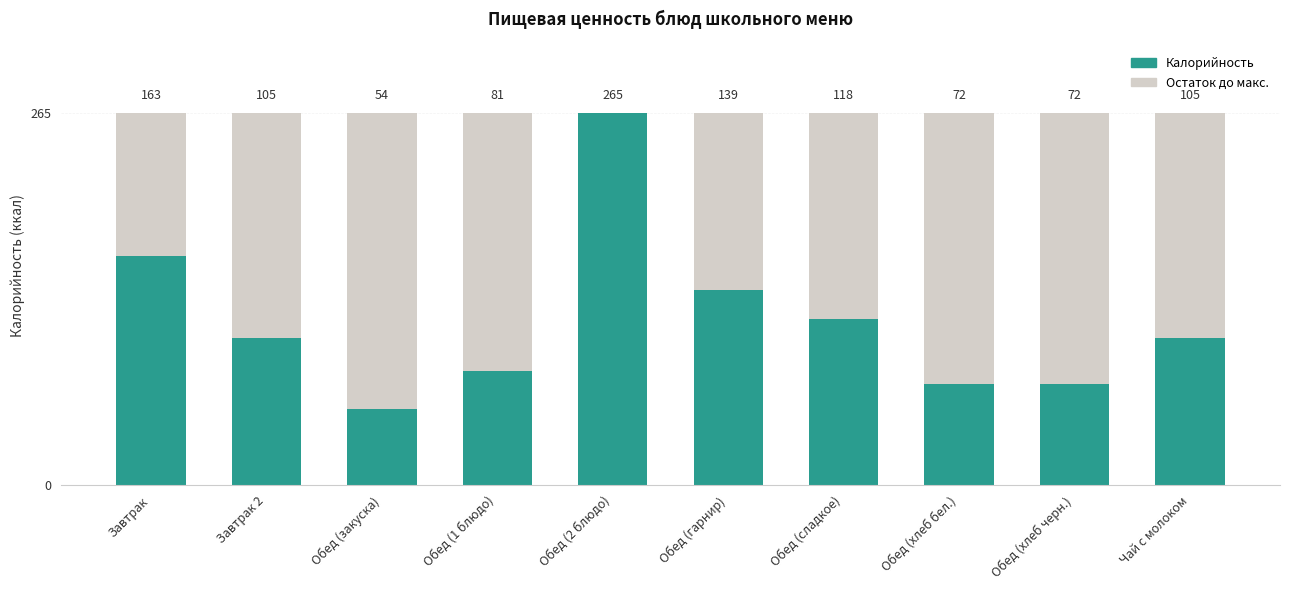

What is the total value across all series at Обед (сладкое)?

265